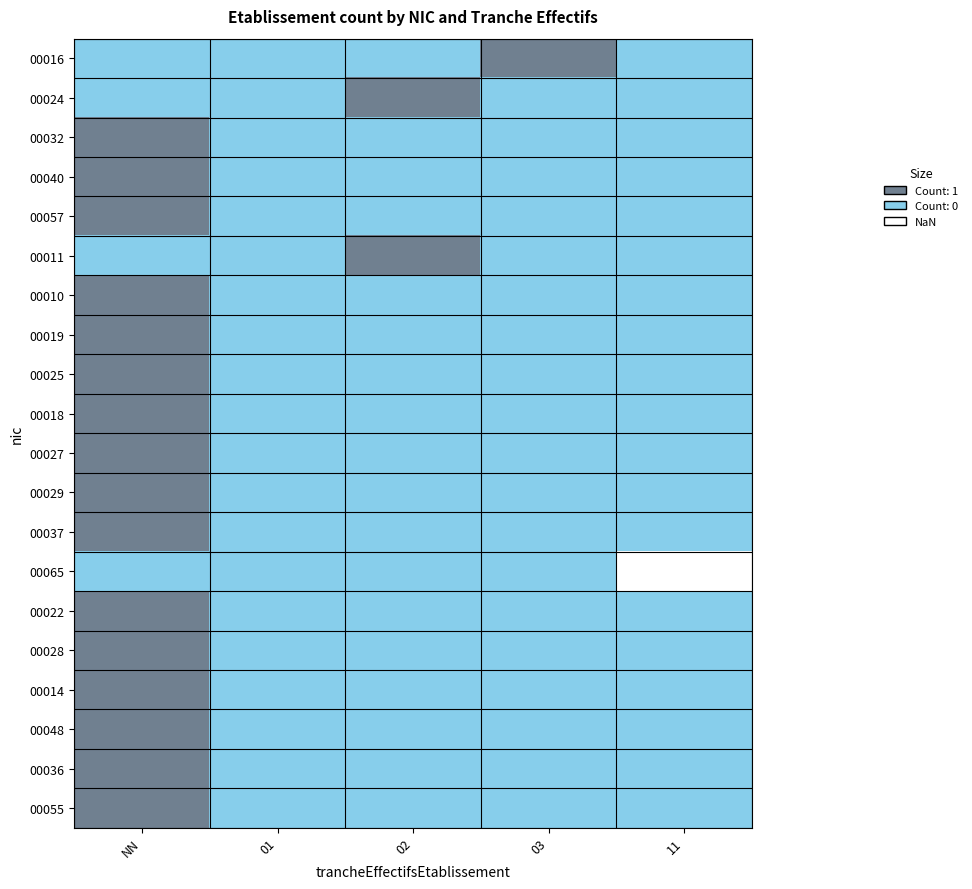

At 01, list the series in order from smallest to largest.

00016, 00024, 00032, 00040, 00057, 00011, 00010, 00019, 00025, 00018, 00027, 00029, 00037, 00065, 00022, 00028, 00014, 00048, 00036, 00055